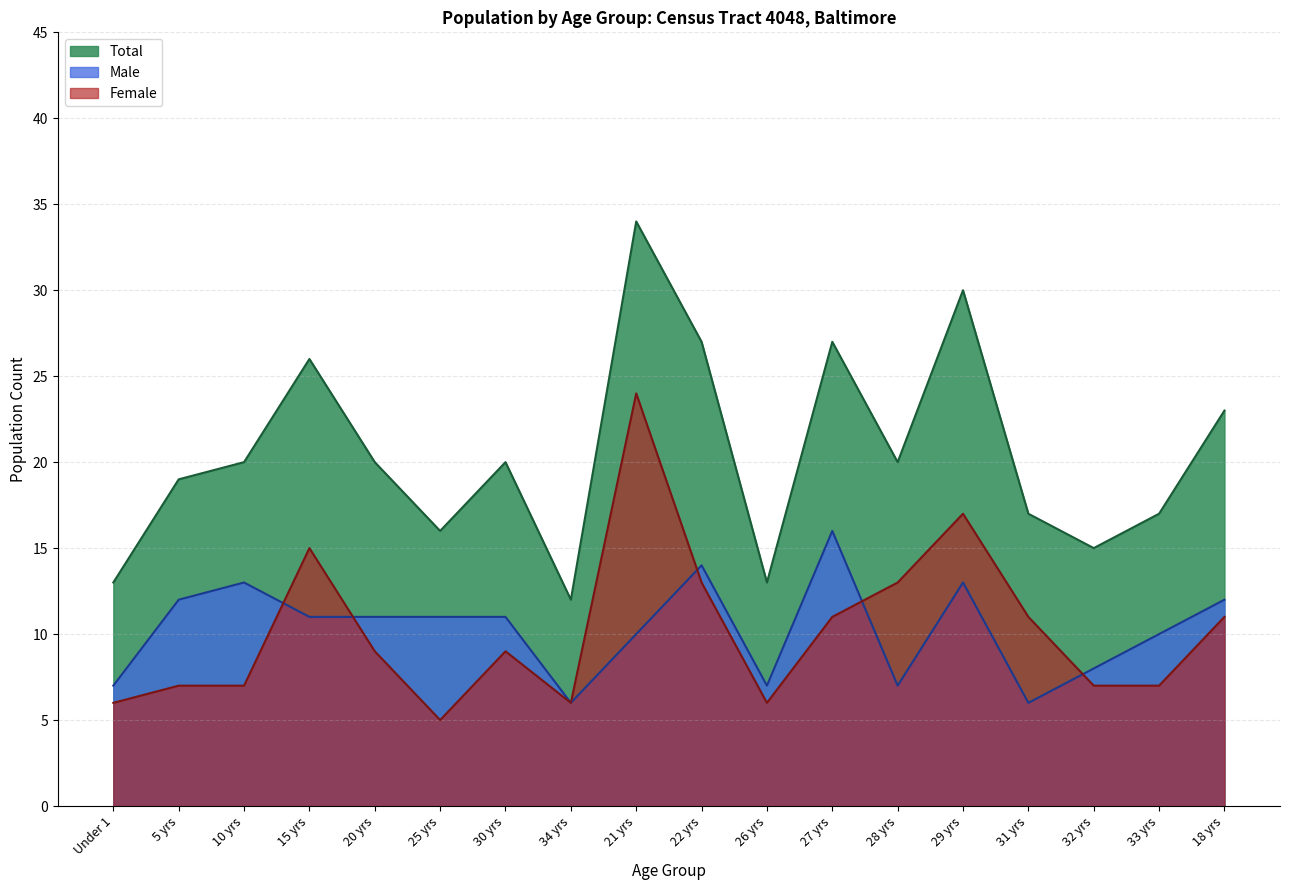

Rank the series by their maximum value, from highest to lowest.

Total, Female, Male